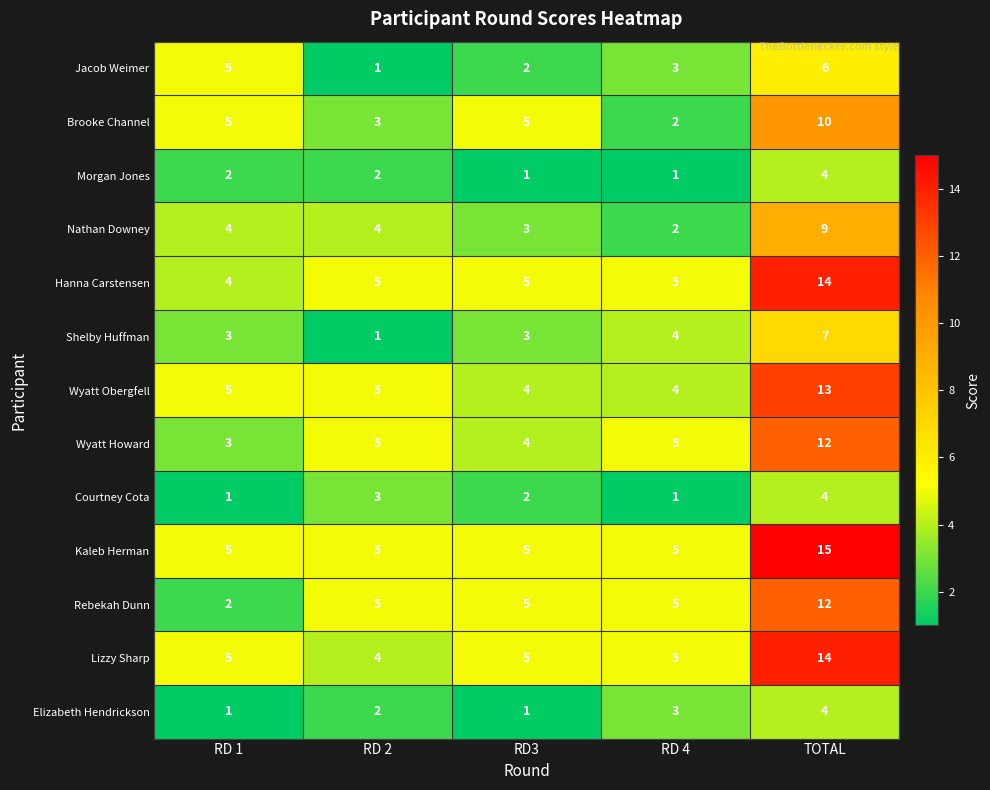

What is the average value of the Brooke Channel series?

5